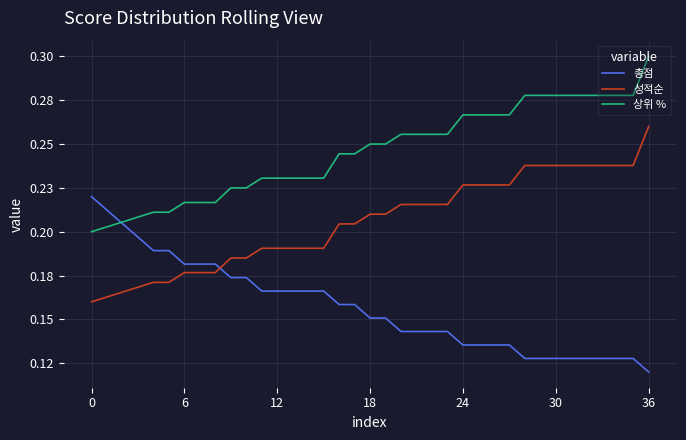

True or false: 총점 has more than 2 interior local peaks.

False